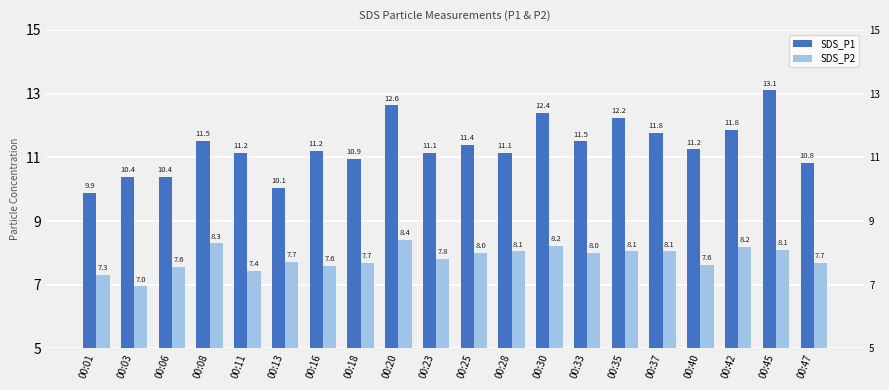

Rank the series by their maximum value, from highest to lowest.

SDS_P1, SDS_P2